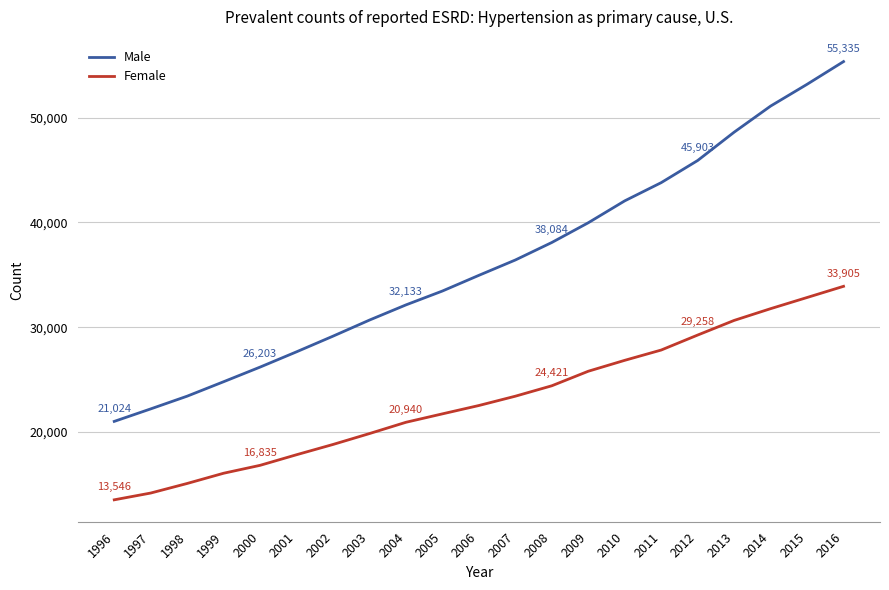

Read the Female value at 2006, to the nearest 50.

22550